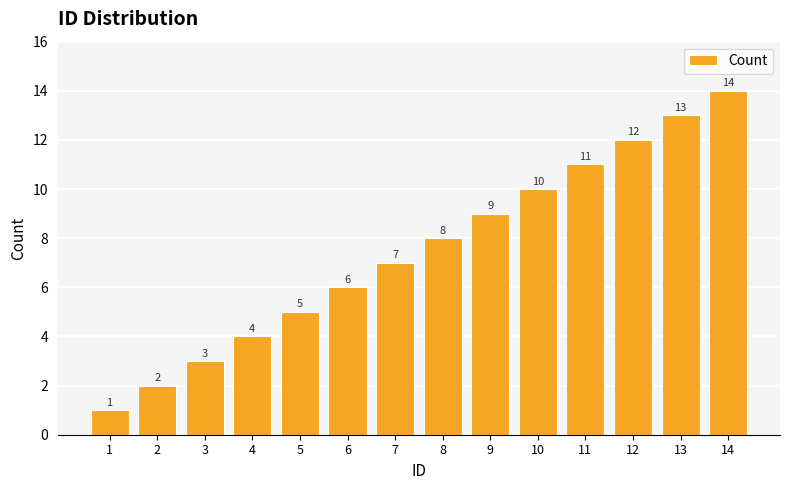

What is the change in value from 7 to 10?

+3